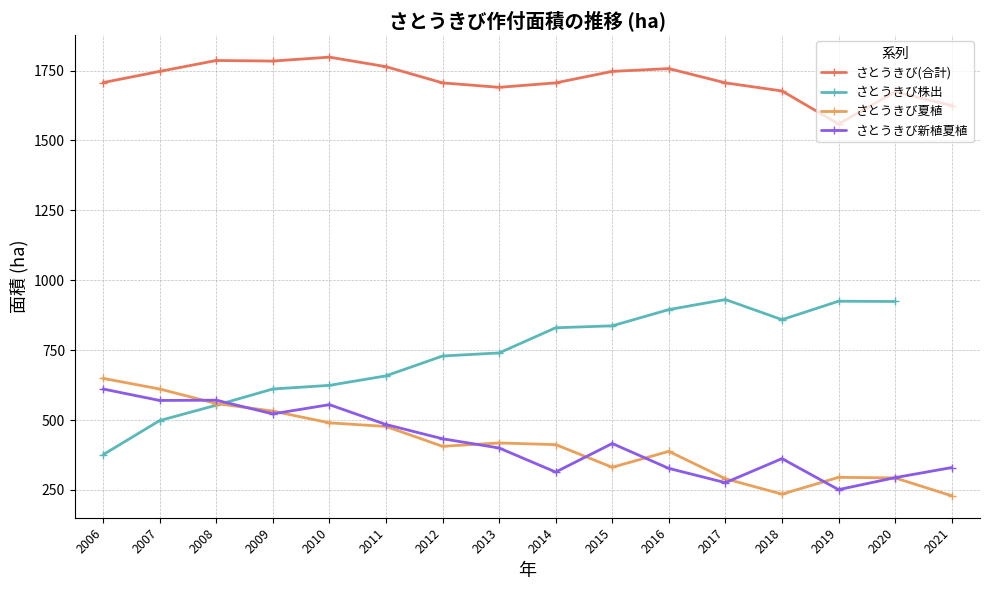

Which has a higher value, 2006 or 2010?

2010